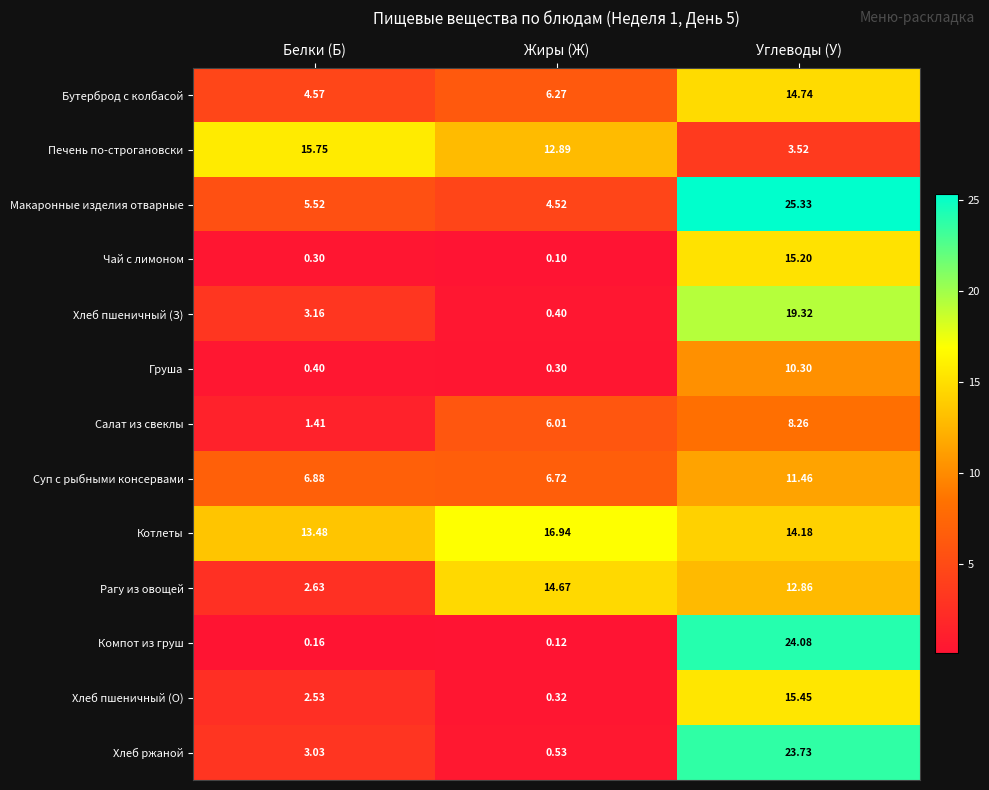

Which series changed the most between Жиры (Ж) and Углеводы (У)?

Компот из груш